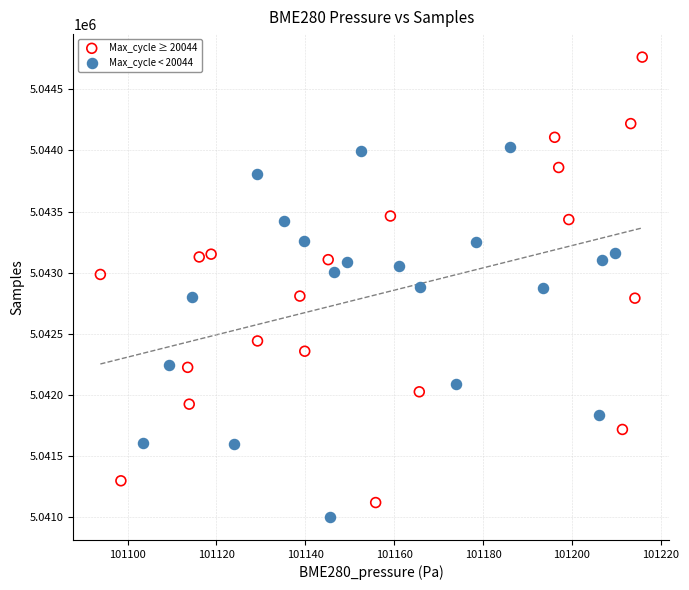

Which series has the largest Y range (max minus min)?

Max_cycle ≥ 20044